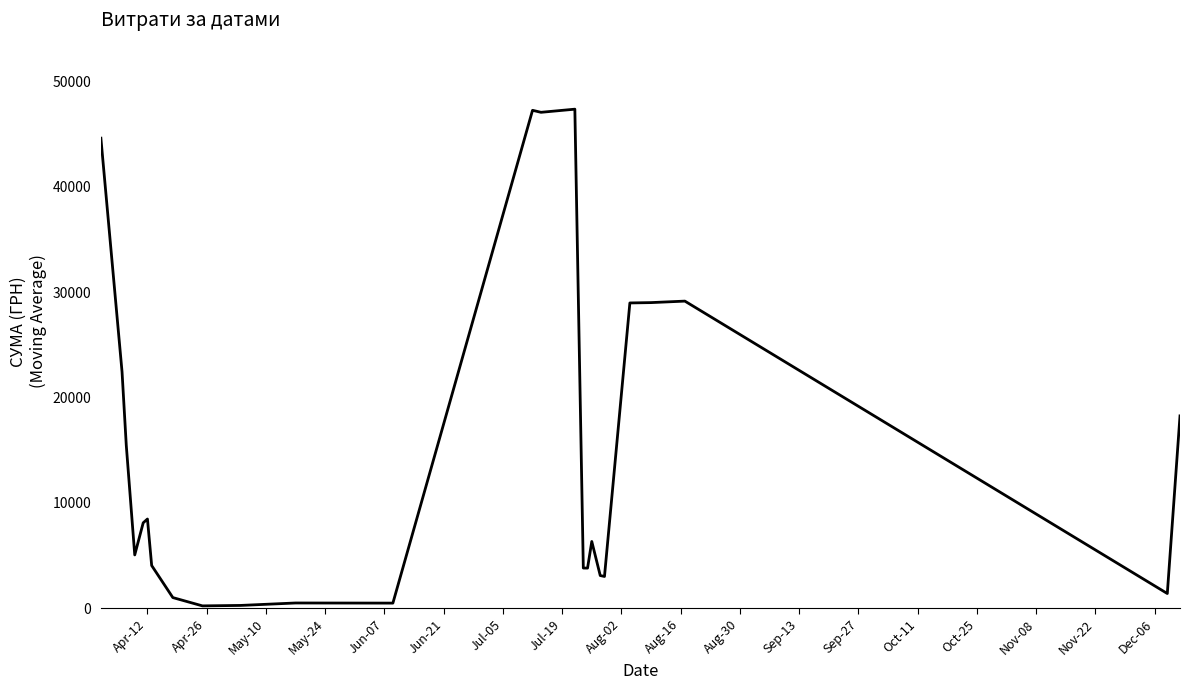

What is the greatest value displayed?

47386.0